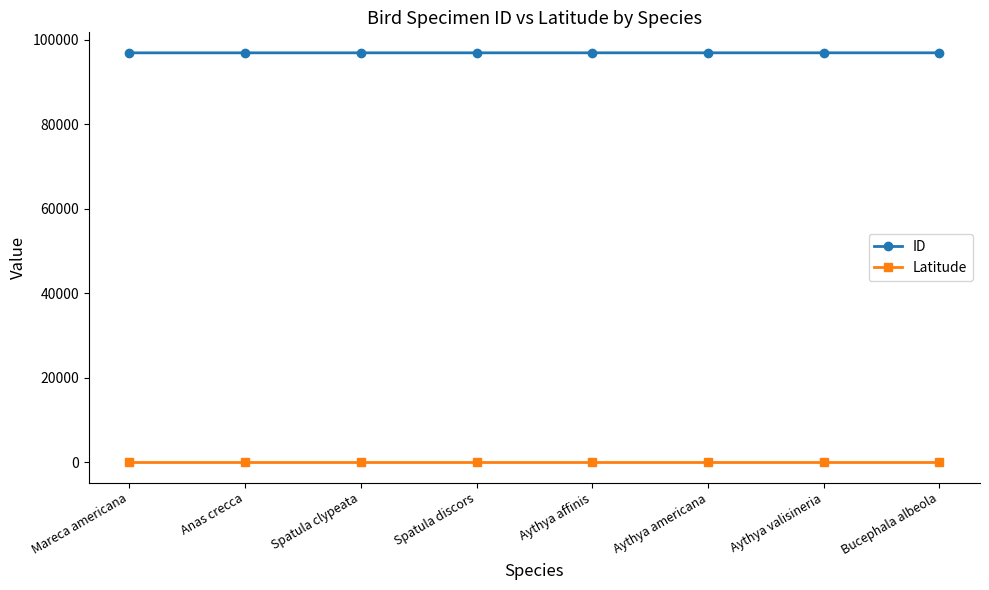

Rank the series at Aythya americana from lowest to highest value.

Latitude, ID